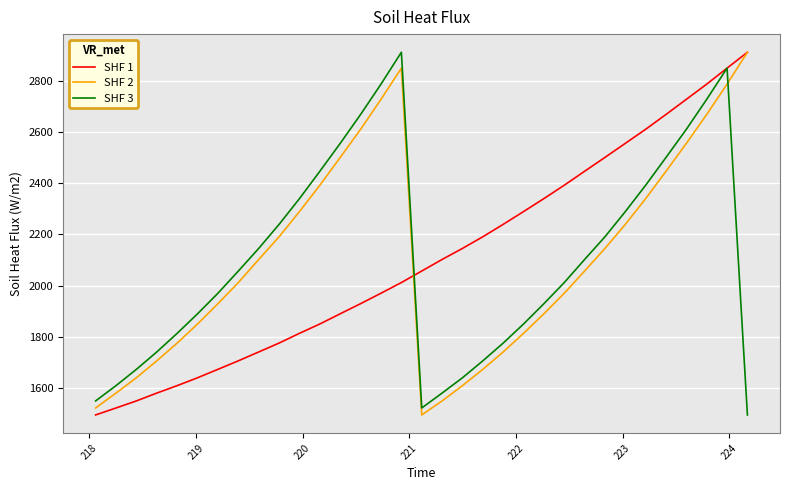

What is the minimum value shown in the chart?

1494.6